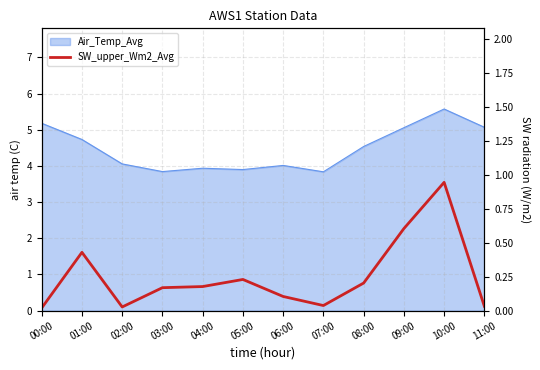

Does the chart display data point markers on the line(s)?

No